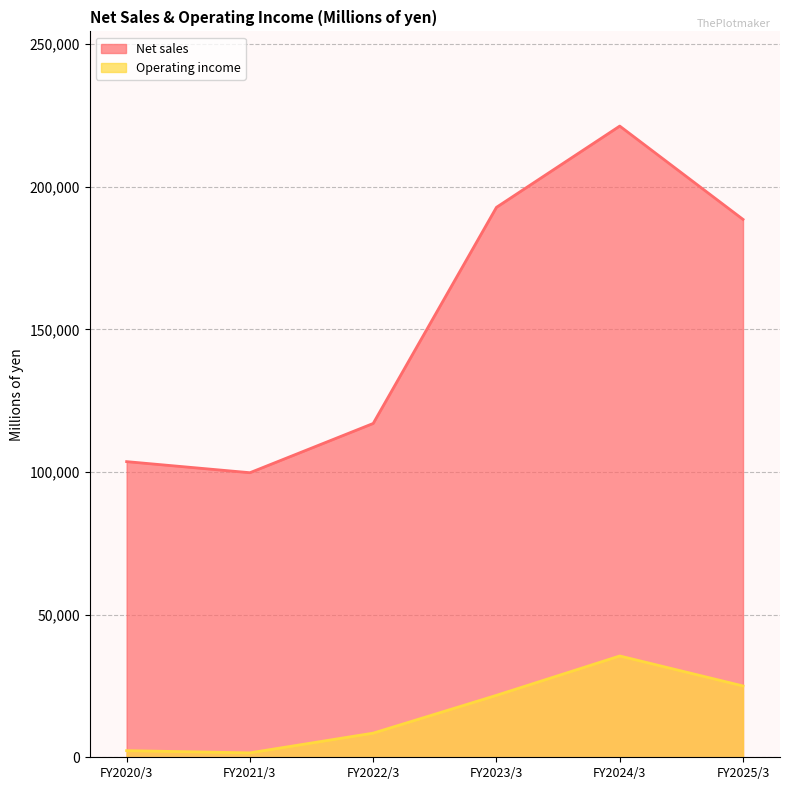

At how many categories does at least one series exceed 199515?

1